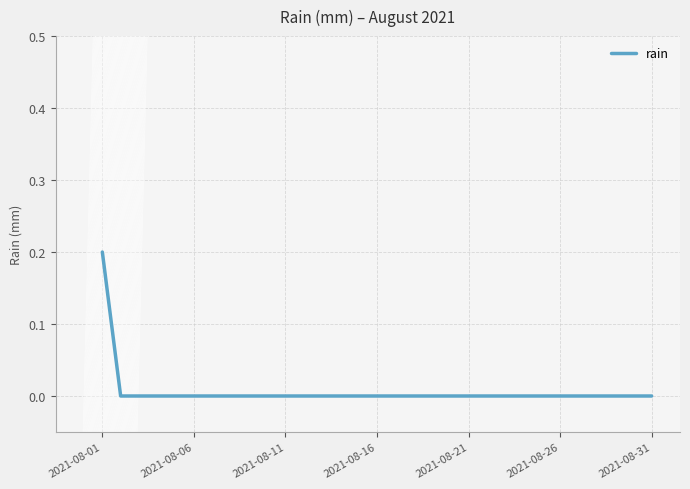

How many lines are shown in the chart?

1